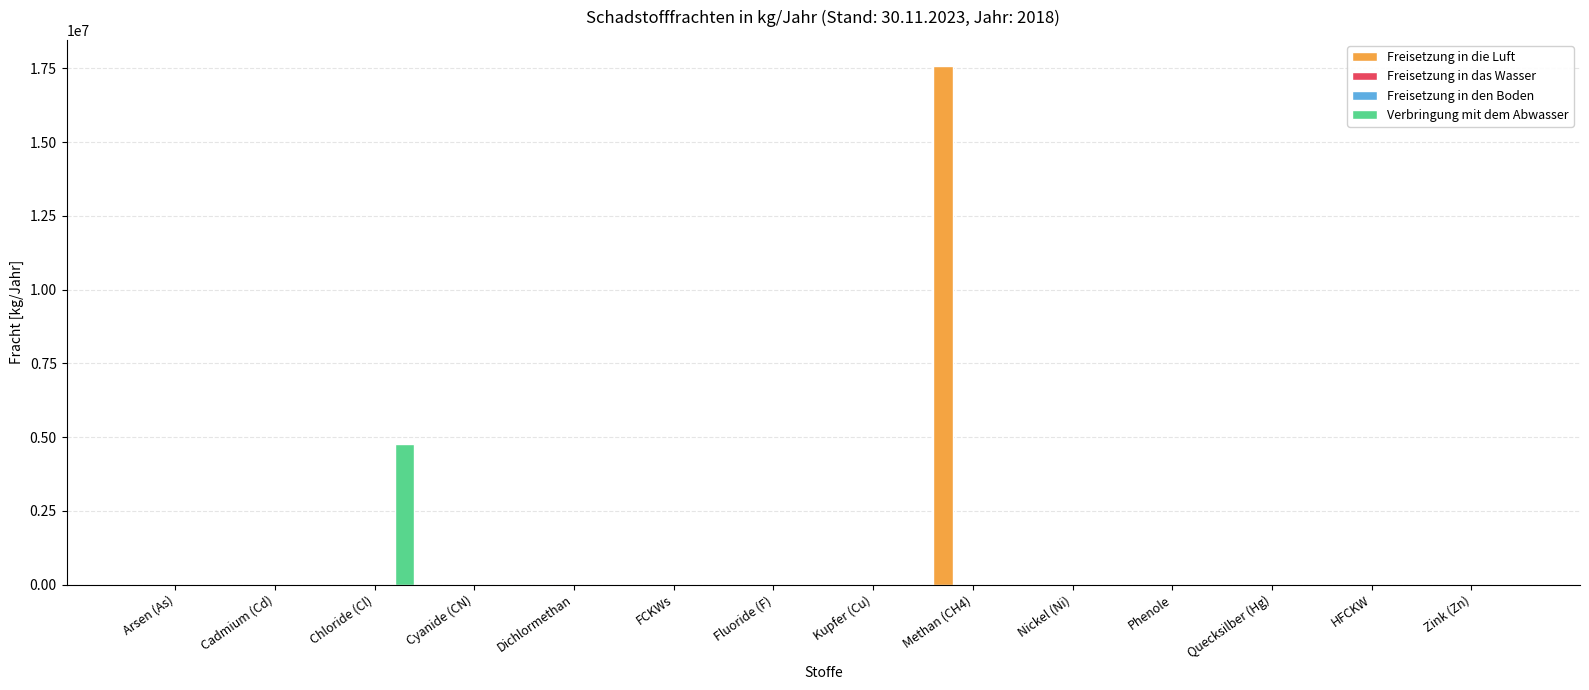

The value of Freisetzung in die Luft at Arsen (As) is -7988013. True or false?

False